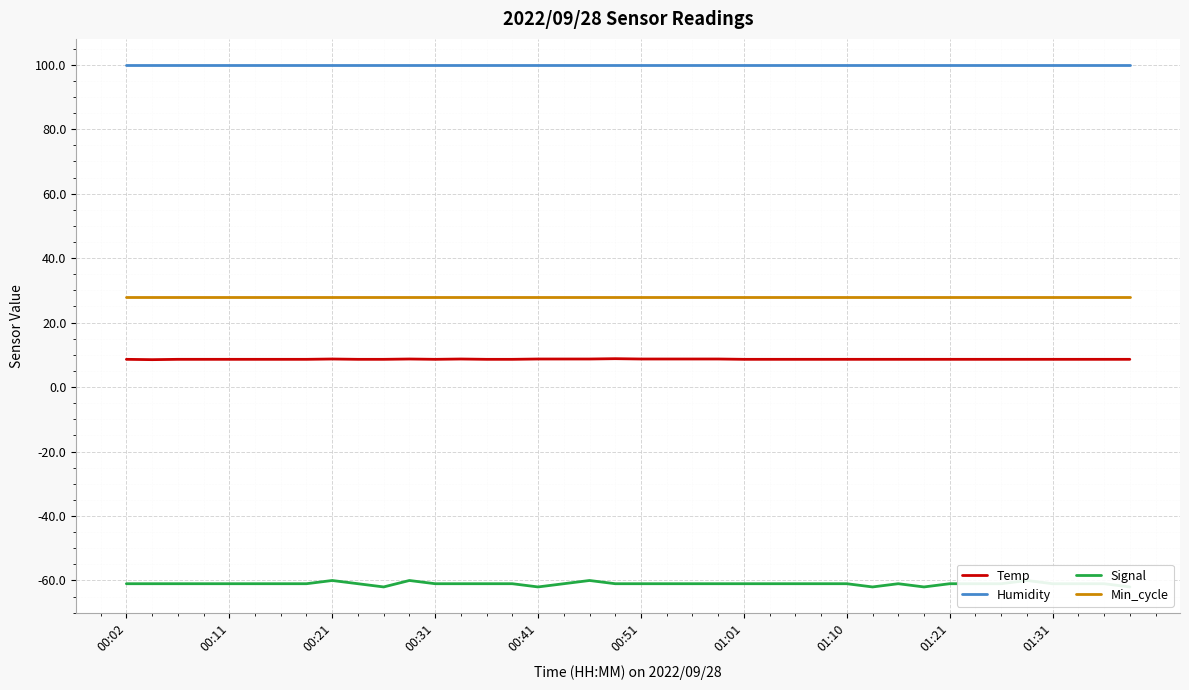

Is it true that Temp equals 8.7 at 22?

True